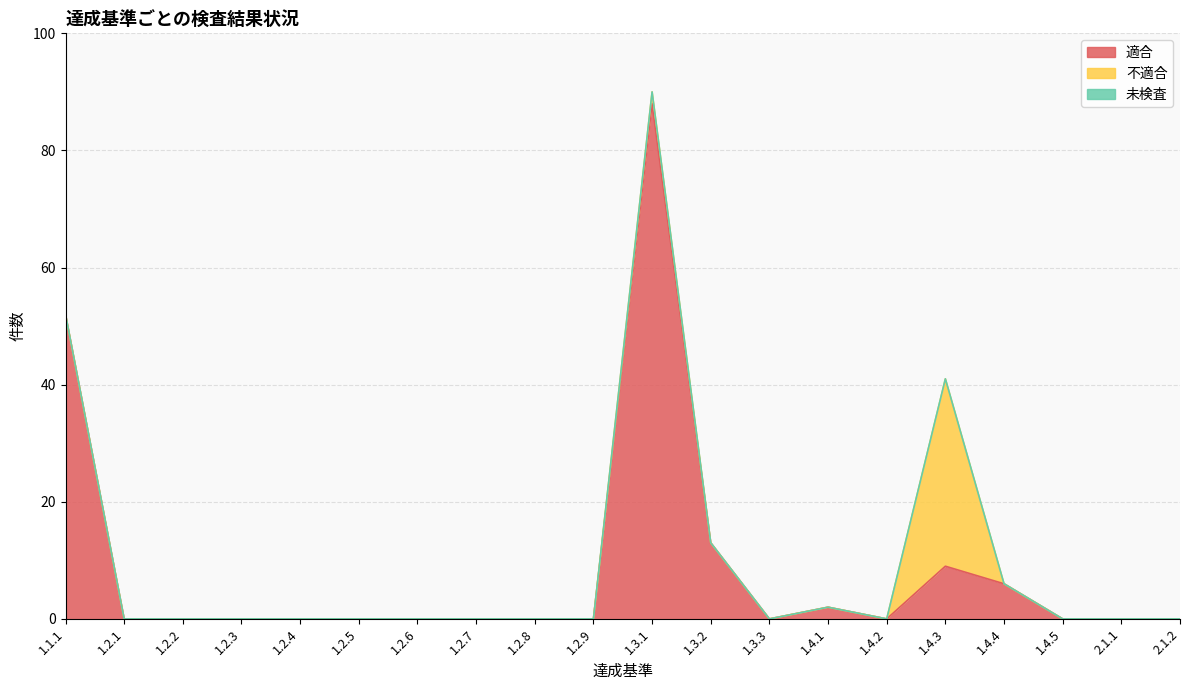

Does the chart have visible grid lines?

Yes